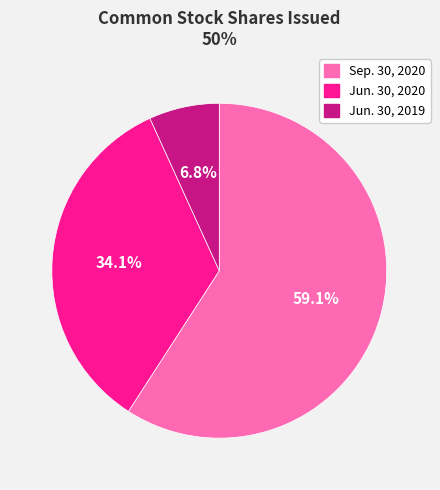

Which category has the biggest portion of the pie?

Sep. 30, 2020